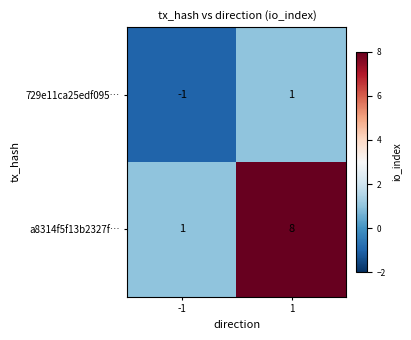

What is the sum of the a8314f5f13b2327f… values at 1 and -1?

9